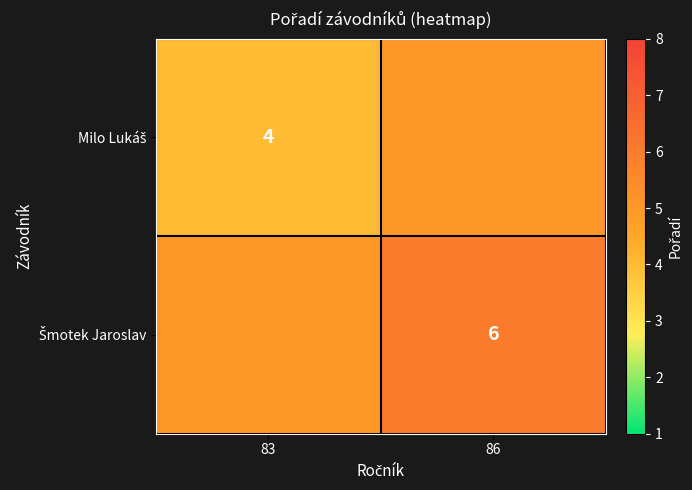

What is the difference between the highest and lowest values at 83?

1